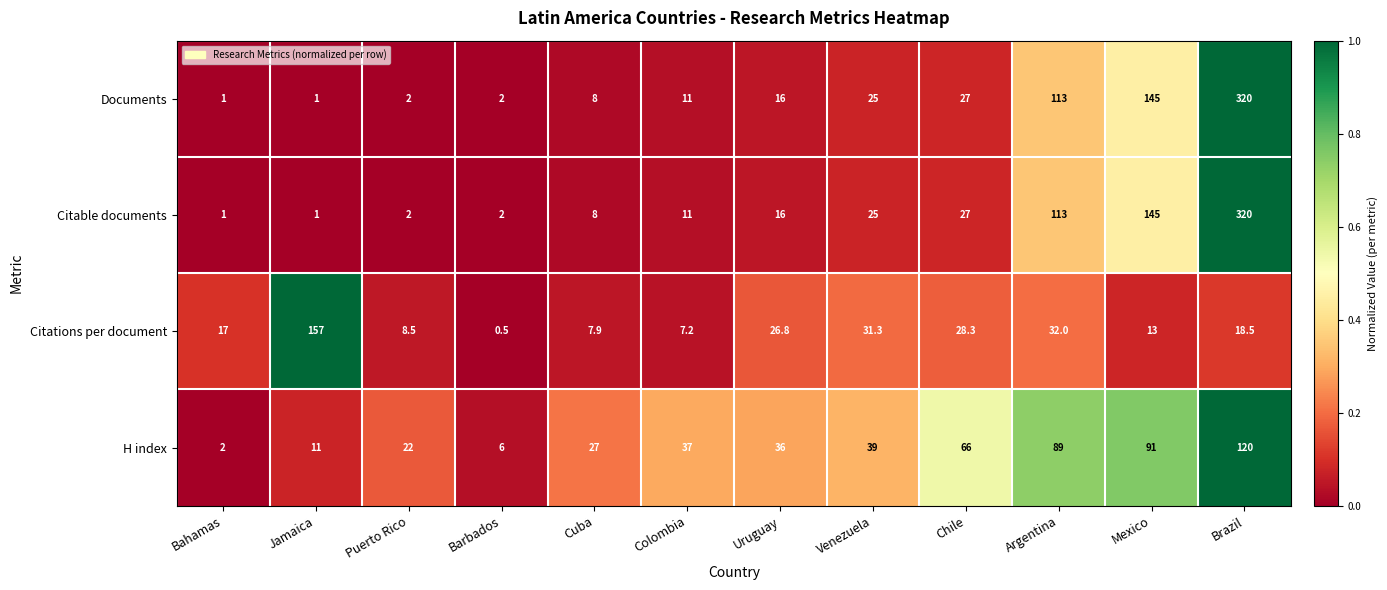

At which category does the chart reach its minimum across all series?

Barbados